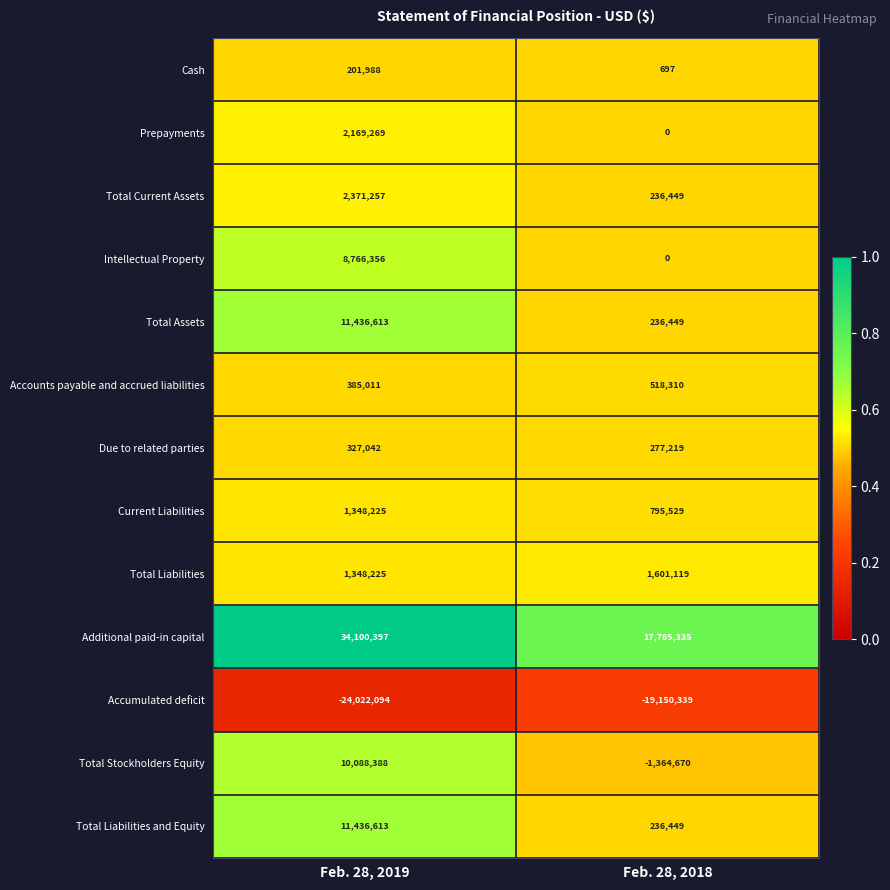

What is the greatest value displayed?

34100397